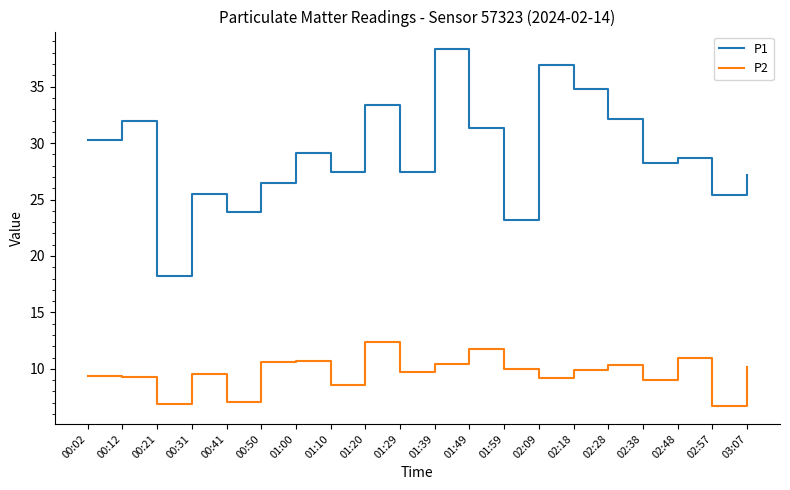

What is the spread (max minus min) of values at 01:10?

18.8